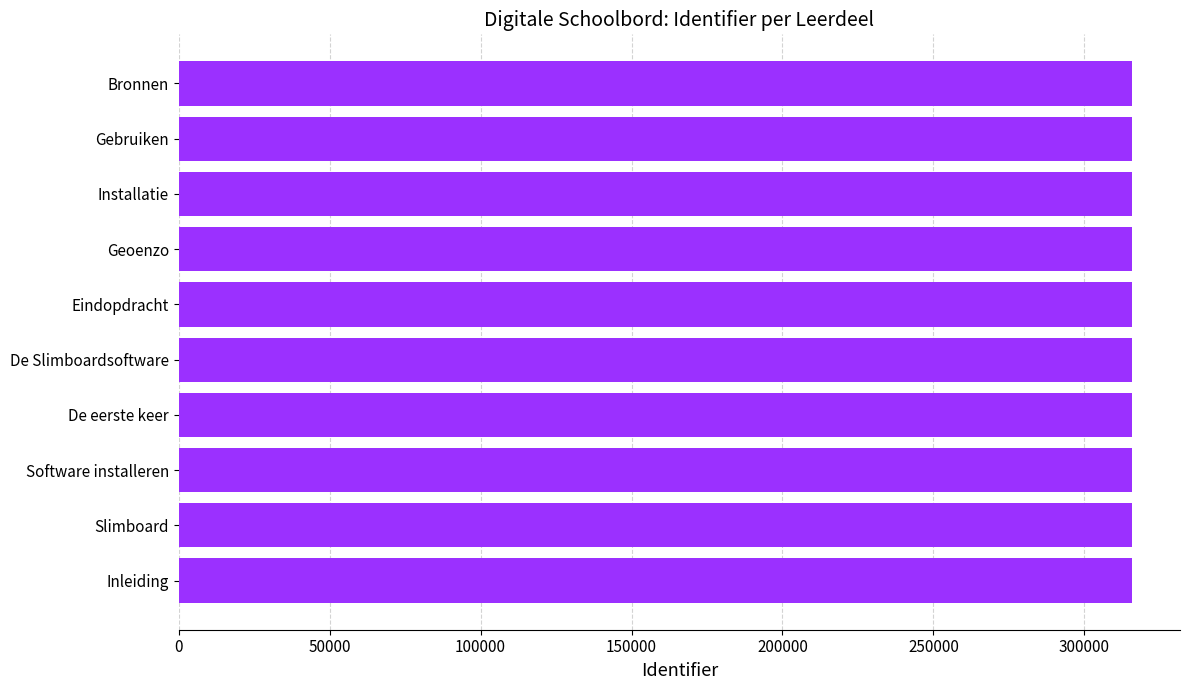

Approximately how many times larger is the value at De Slimboardsoftware compared to Geoenzo?

1.0